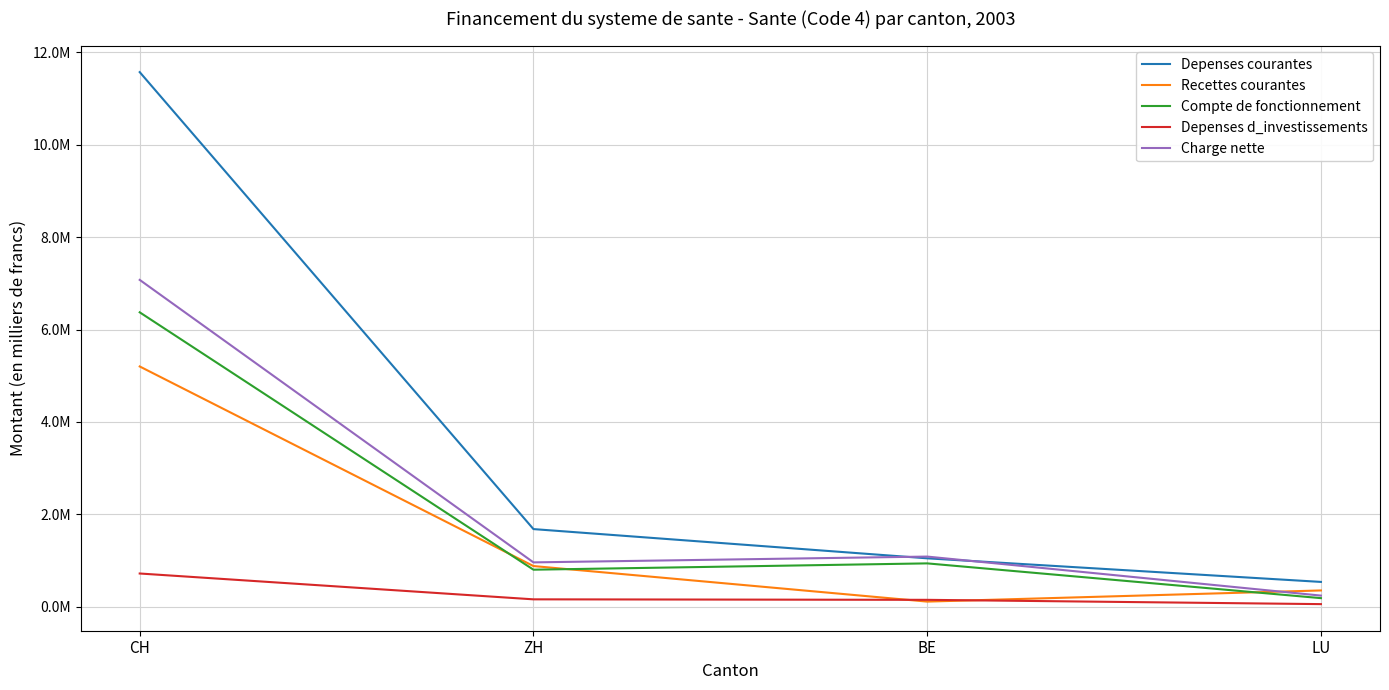

What are all the series names shown in the legend?

Depenses courantes, Recettes courantes, Compte de fonctionnement, Depenses d_investissements, Charge nette